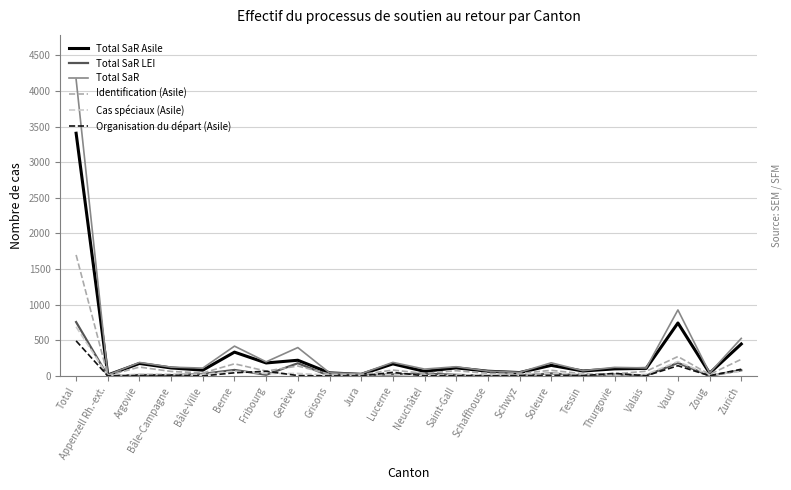

Which series has the widest spread of values?

Total SaR